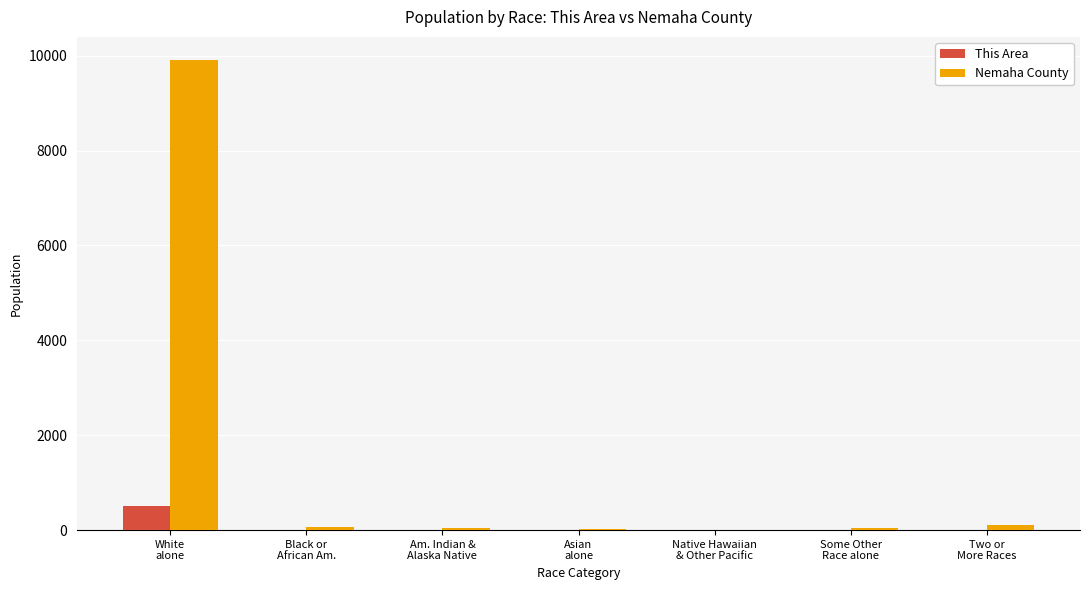

At which category is the sum across all series the highest?

White
alone